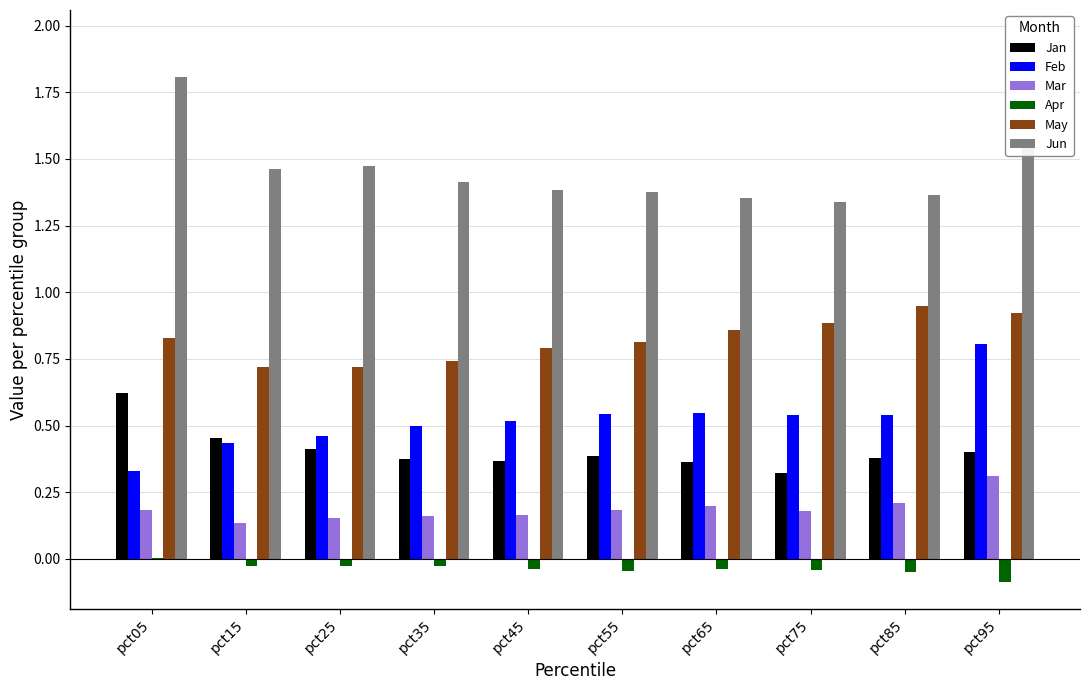

What is the total value across all series at pct75?

3.2